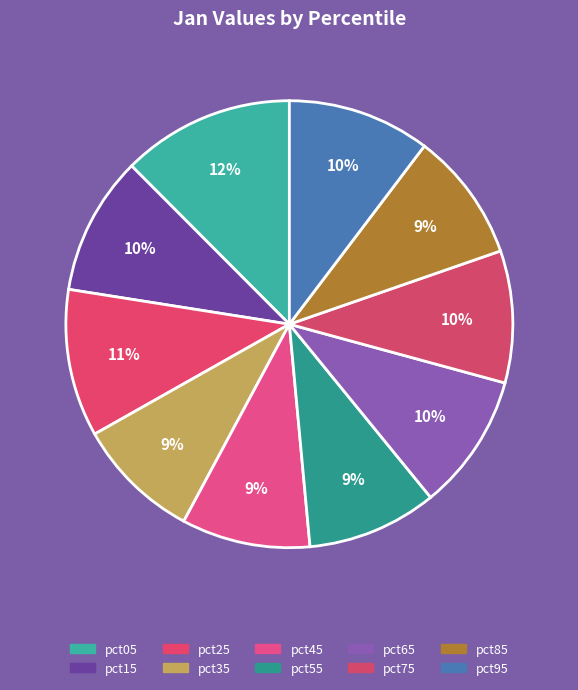

Is there a majority slice in this chart?

No